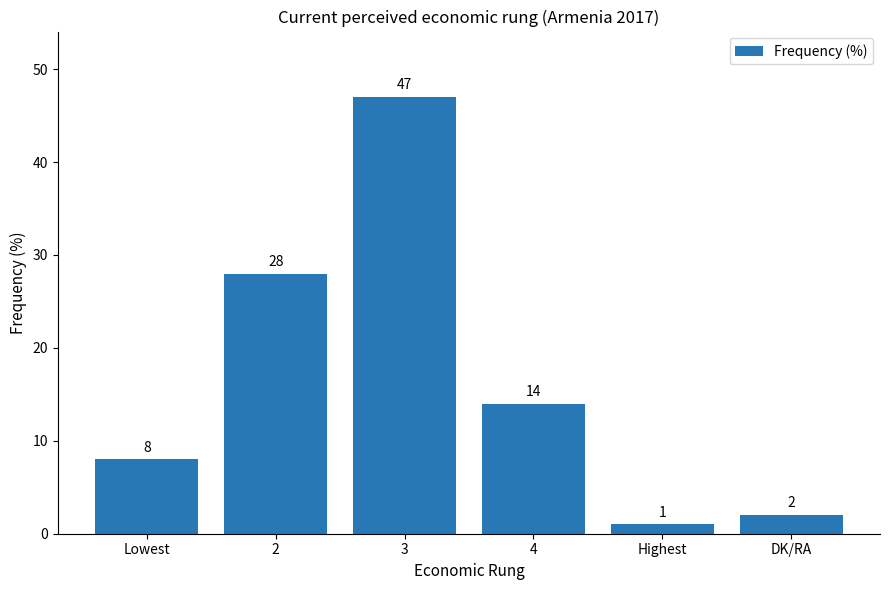

What is the smallest value displayed?

1